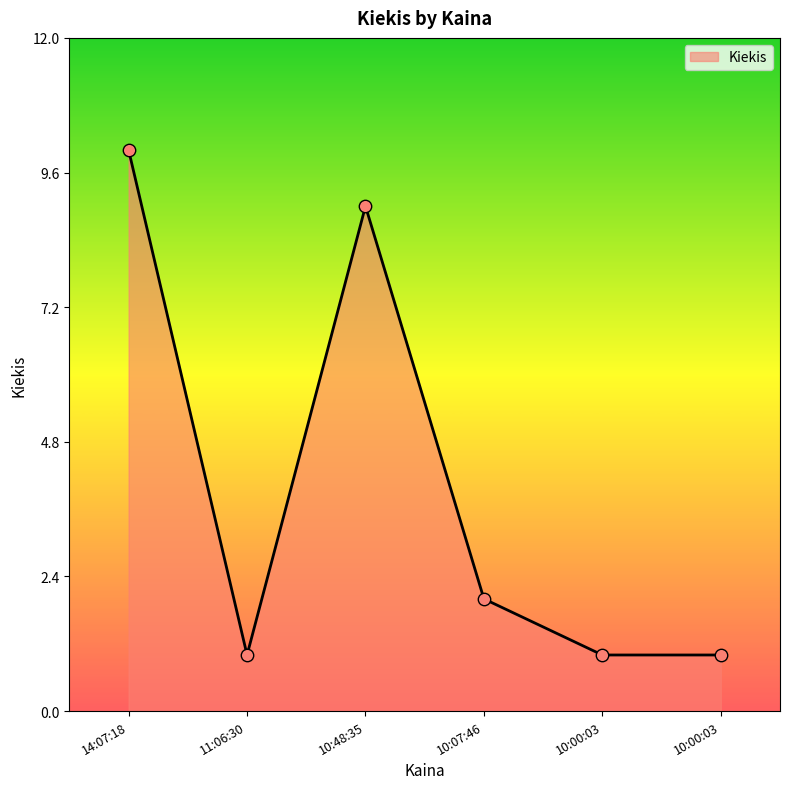

What is the ratio of the value at 10:48:35 to the value at 10:00:03?

9.0